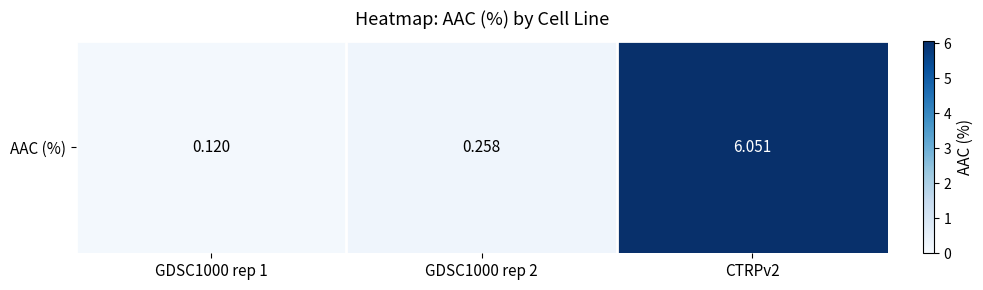

Reading right to left, extract all data points from this chart.

6.1	0.3	0.1